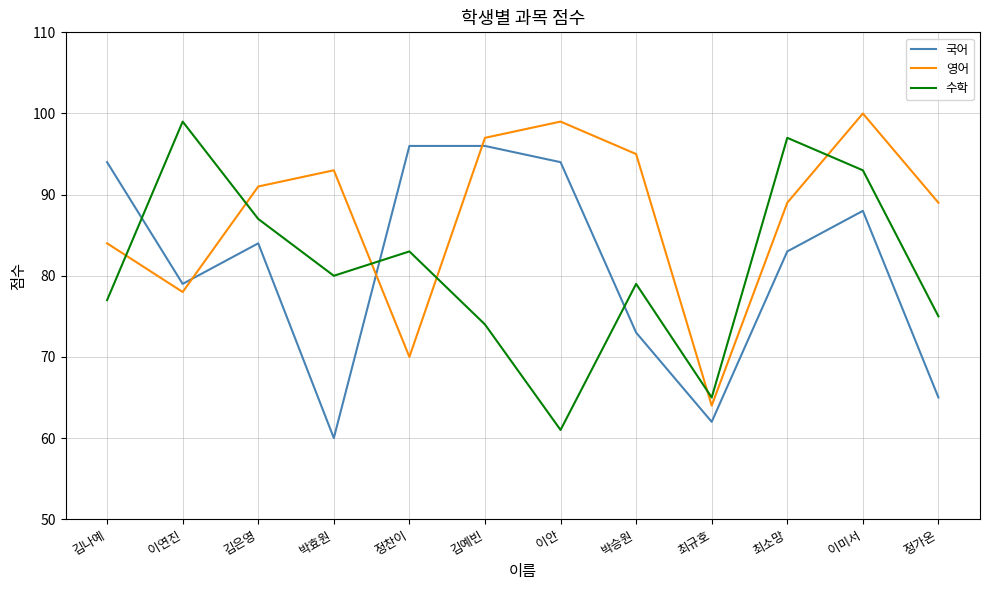

Reading left to right, transcribe all the data shown in this chart.

국어: 94	79	84	60	96	96	94	73	62	83	88	65
영어: 84	78	91	93	70	97	99	95	64	89	100	89
수학: 77	99	87	80	83	74	61	79	65	97	93	75